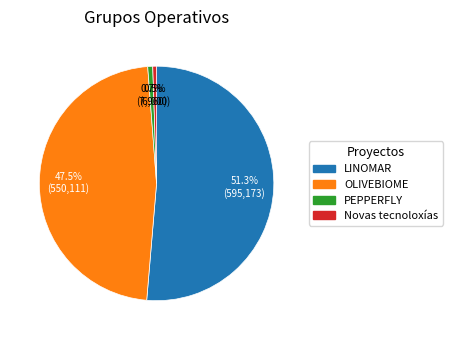

Is there any slice that represents more than half of the pie?

Yes